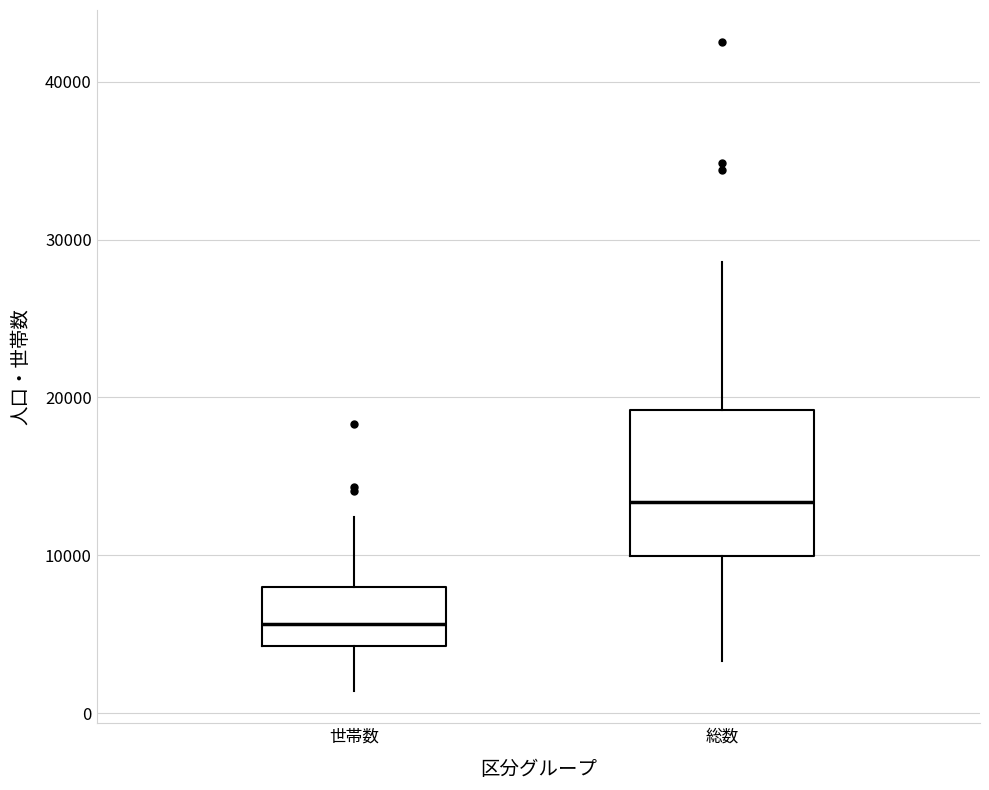

Which box has the highest median line?

総数